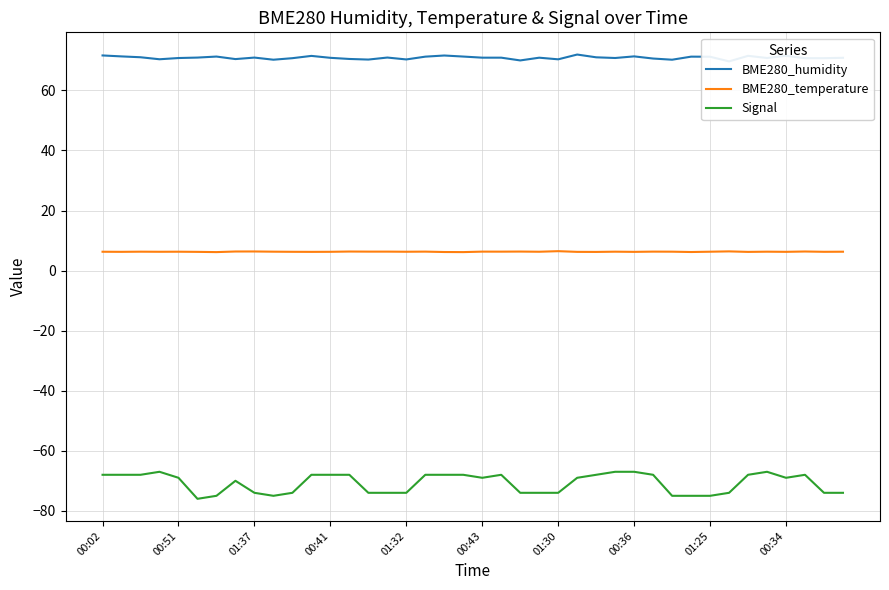

True or false: BME280_humidity and Signal cross at least once.

False